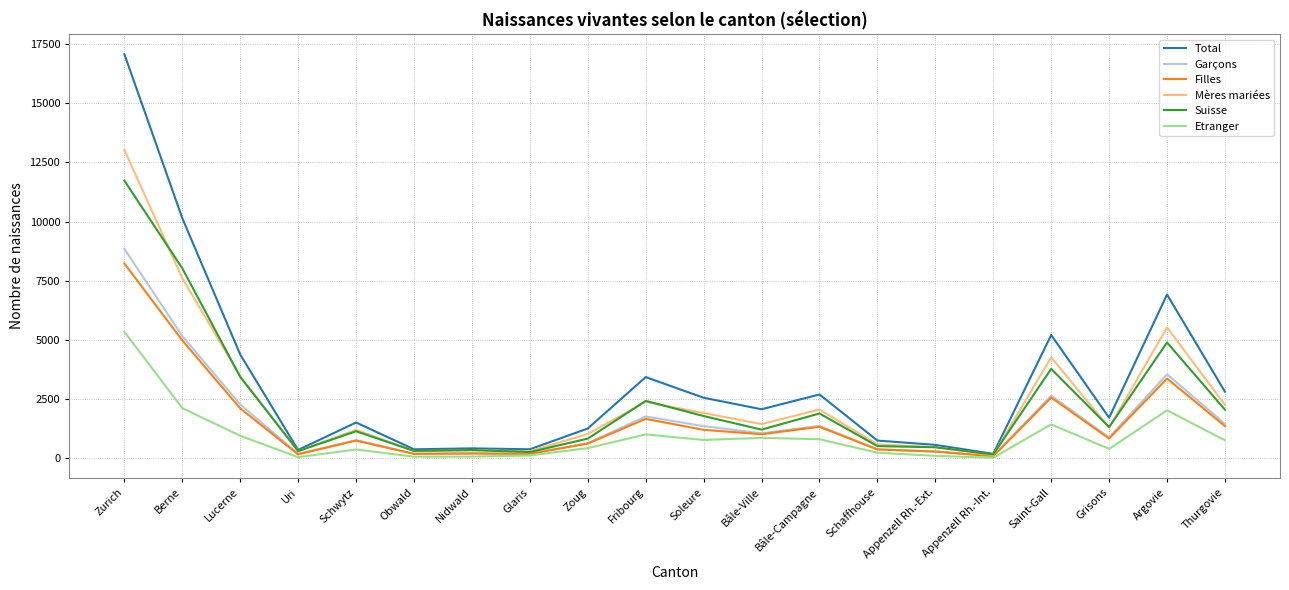

True or false: Filles has more than 1 interior local peaks.

True